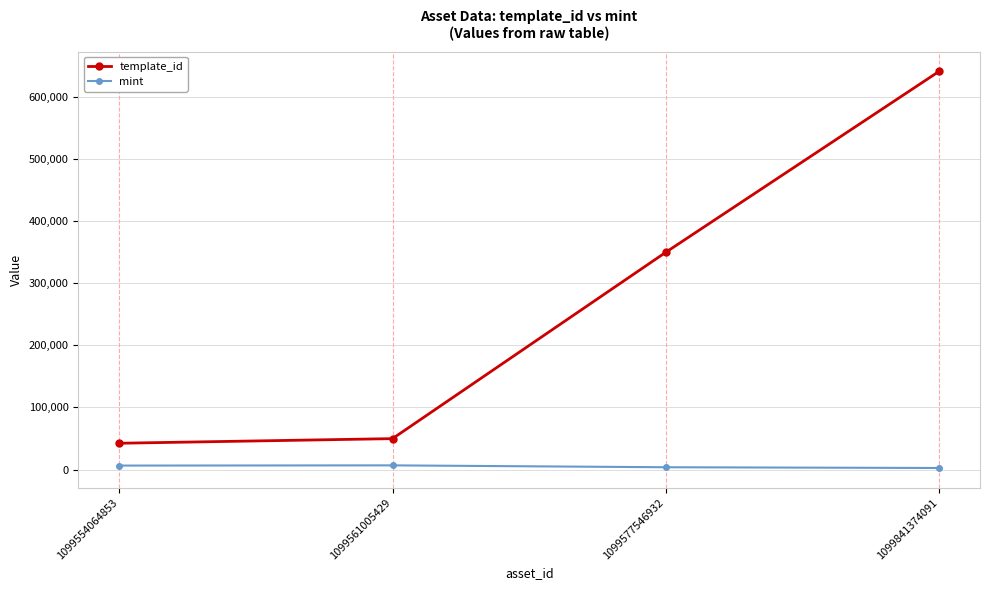

The value of template_id at 1099577546932 is 212336. True or false?

False